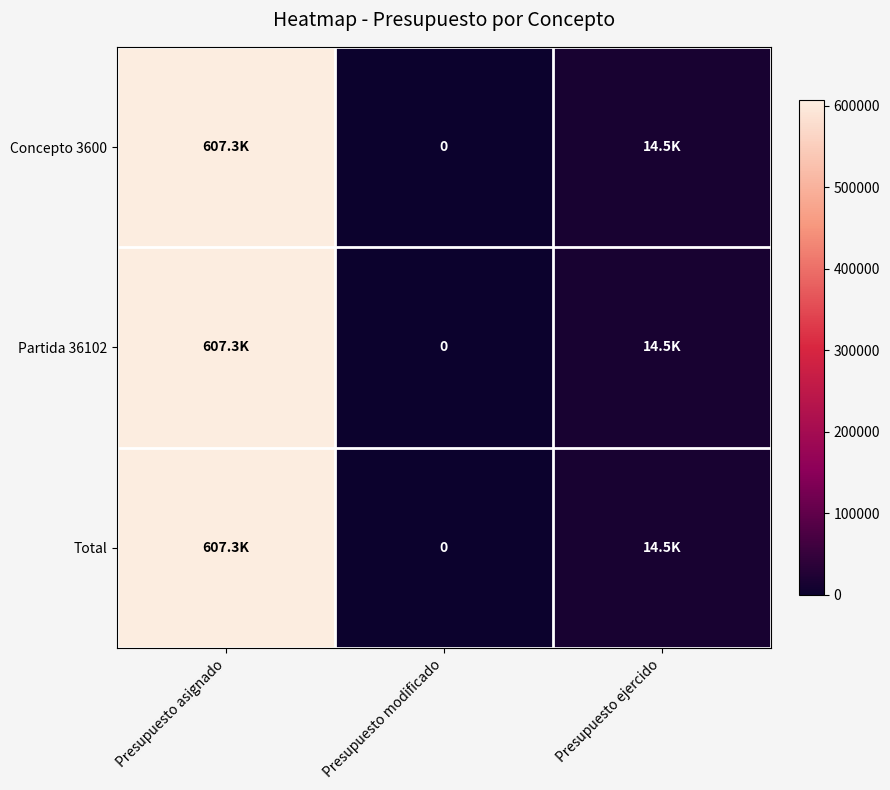

How many series are shown in this chart?

3